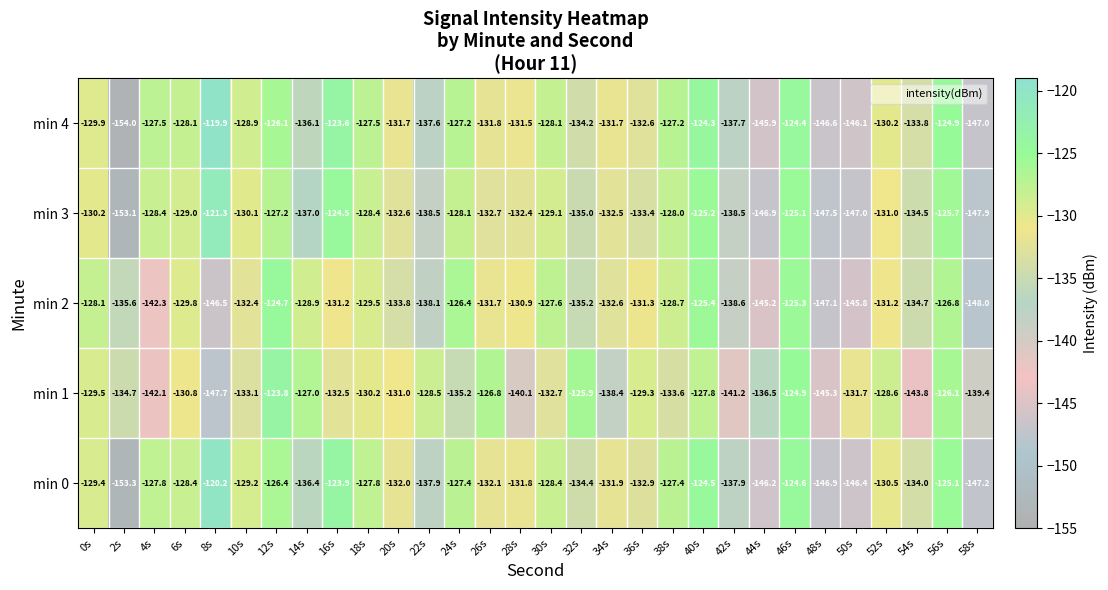

What is the minimum value shown in the chart?

-154.0